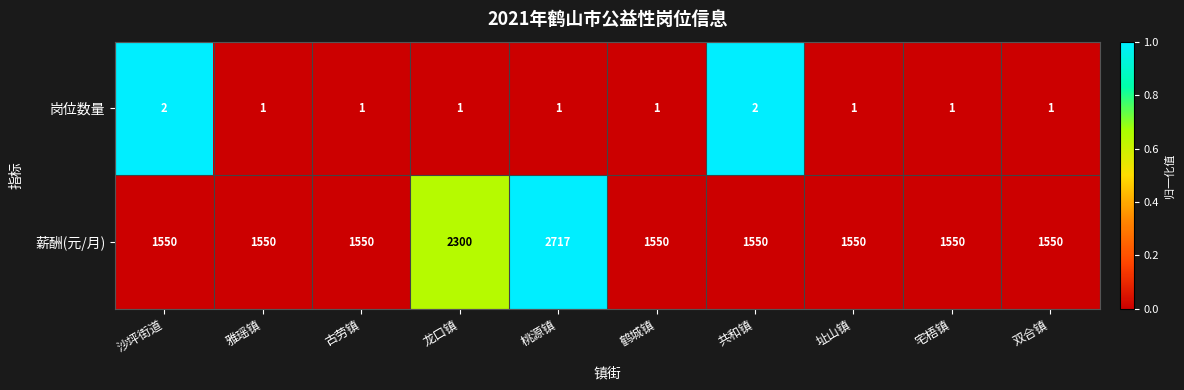

Rank the series by their average value, from highest to lowest.

薪酬(元/月), 岗位数量